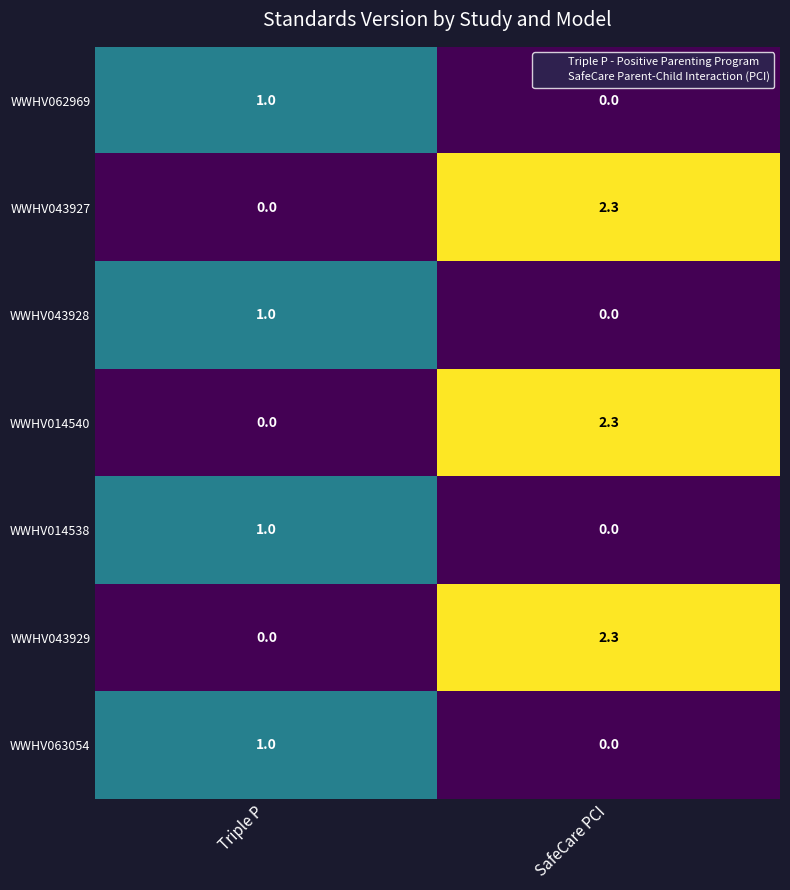

At which category is the sum across all series the highest?

SafeCare PCI